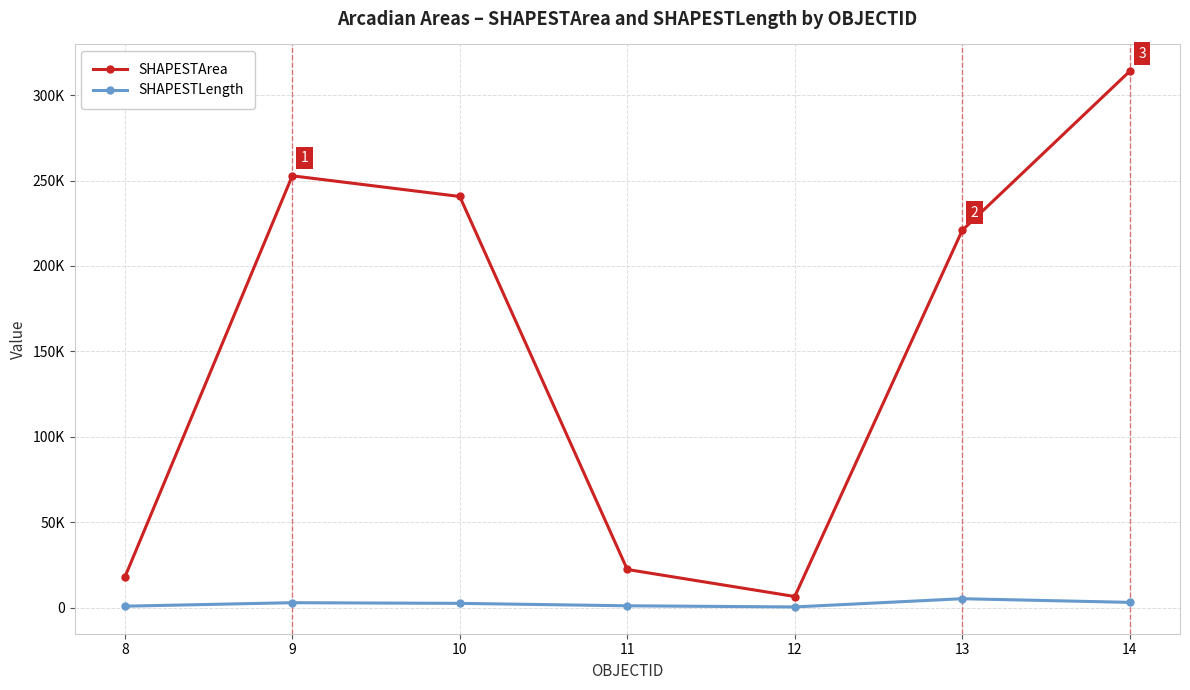

What are all the series names shown in the legend?

SHAPESTArea, SHAPESTLength